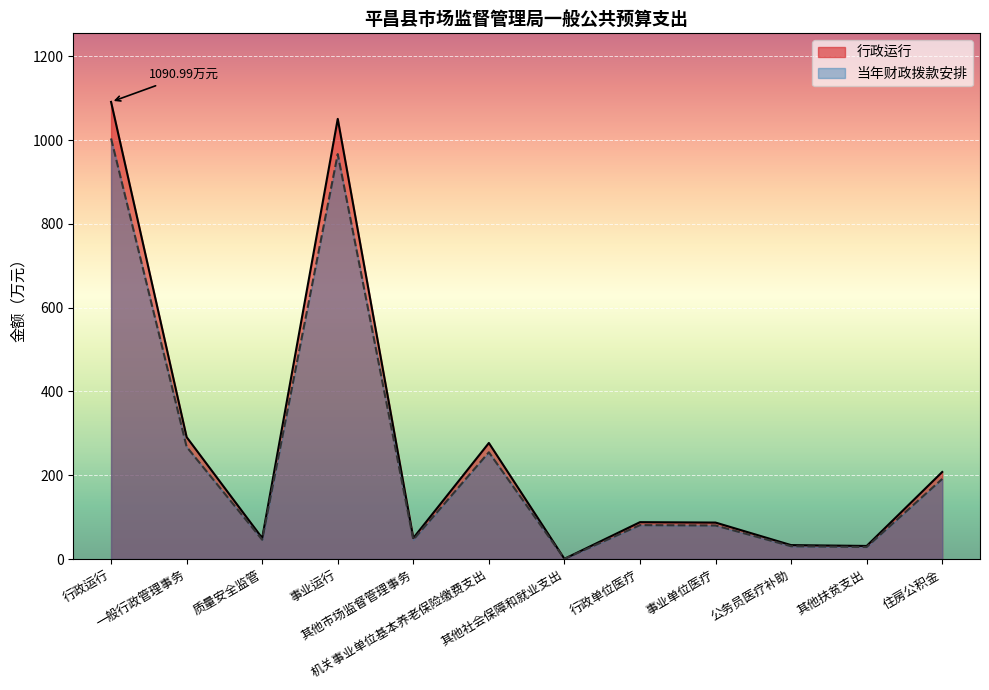

What is the total value across all series at 事业单位医疗?

167.0